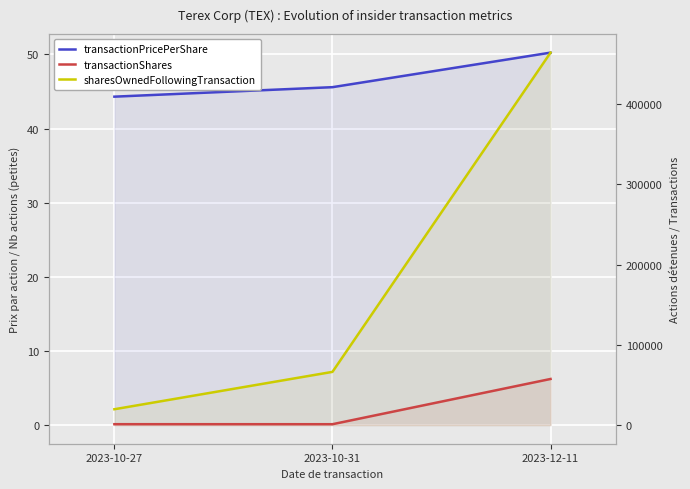

At which category is the sum across all series the highest?

2023-12-11